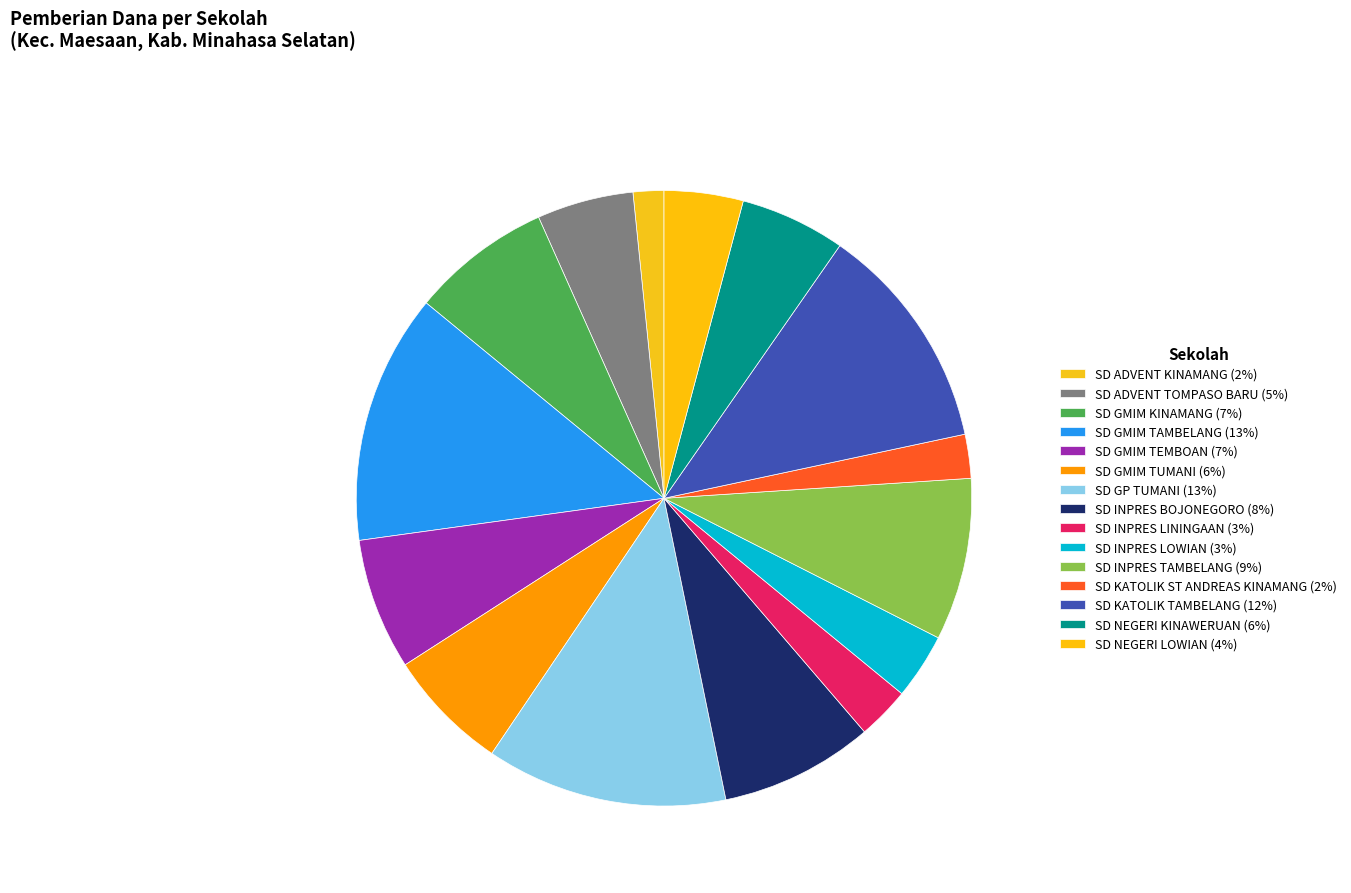

How many segments does this pie chart have?

15